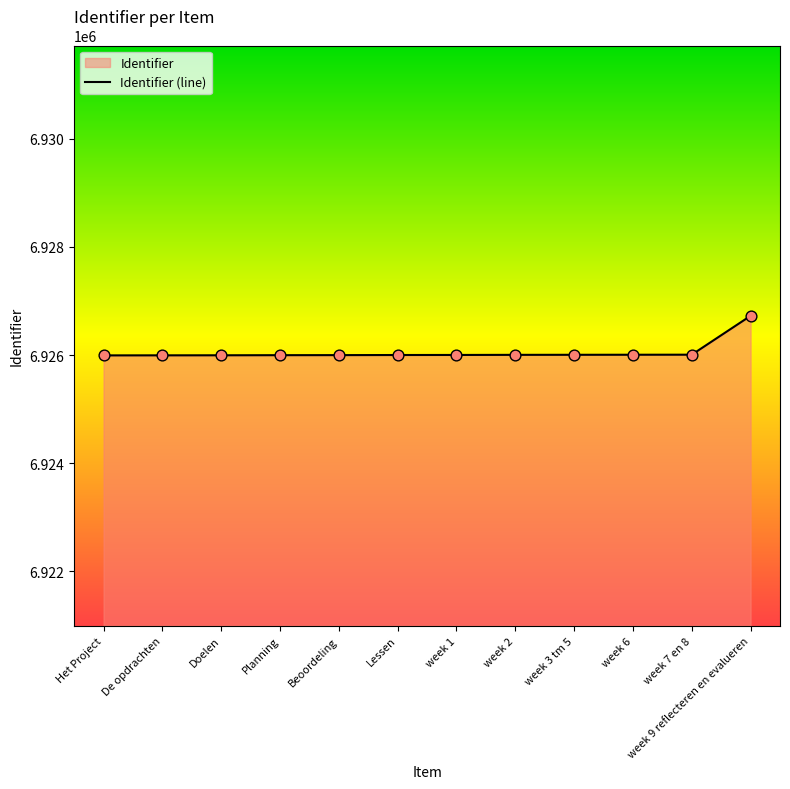

What is the ratio of the value at week 6 to the value at week 7 en 8?

1.0